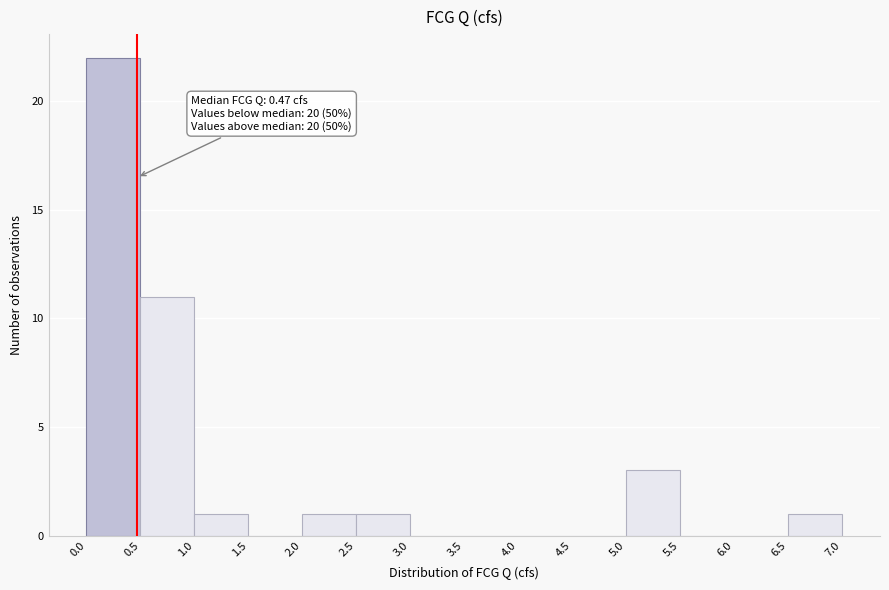

Which range on the x-axis has the tallest bar?

0.0 to 0.5